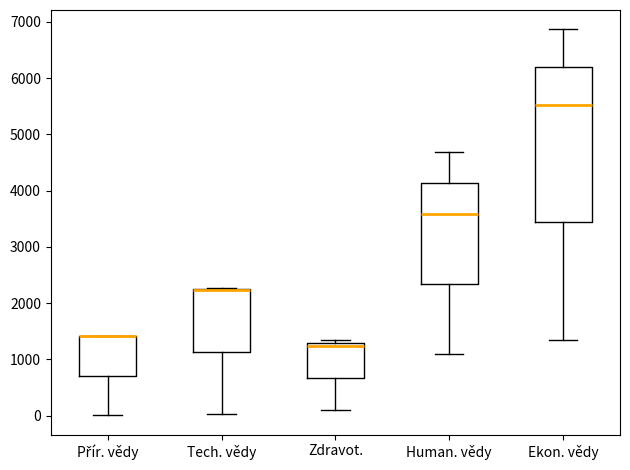

Which box is the tallest, from its lower edge to its upper edge?

Ekon. vědy